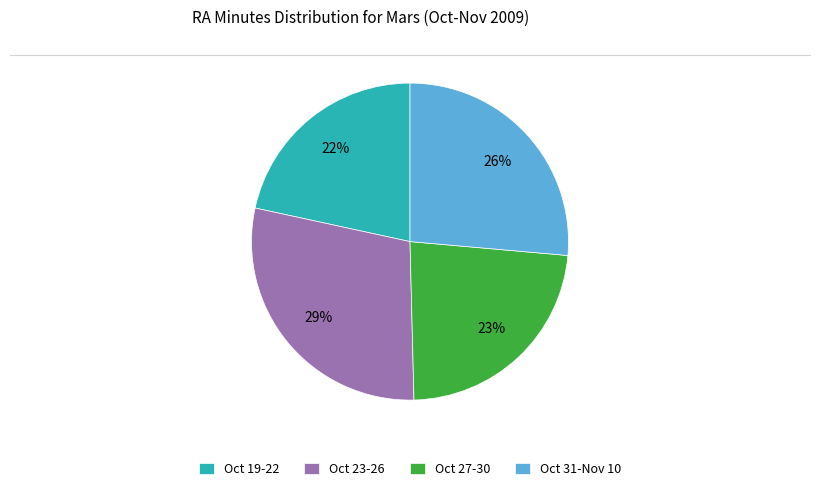

Combined, do Oct 23-26 and Oct 31-Nov 10 account for over 50%?

Yes